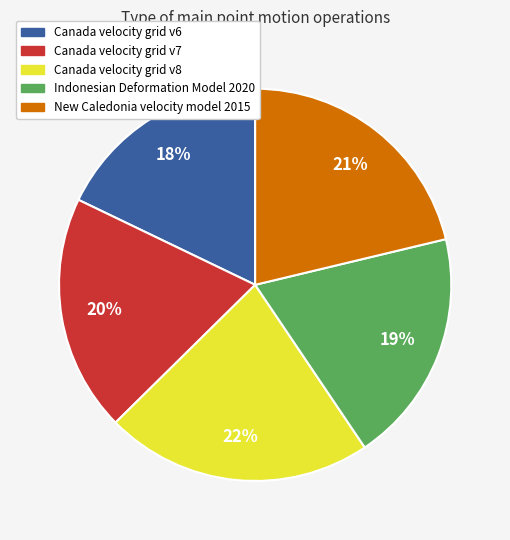

To the nearest percent, what is the average slice percentage?

20%